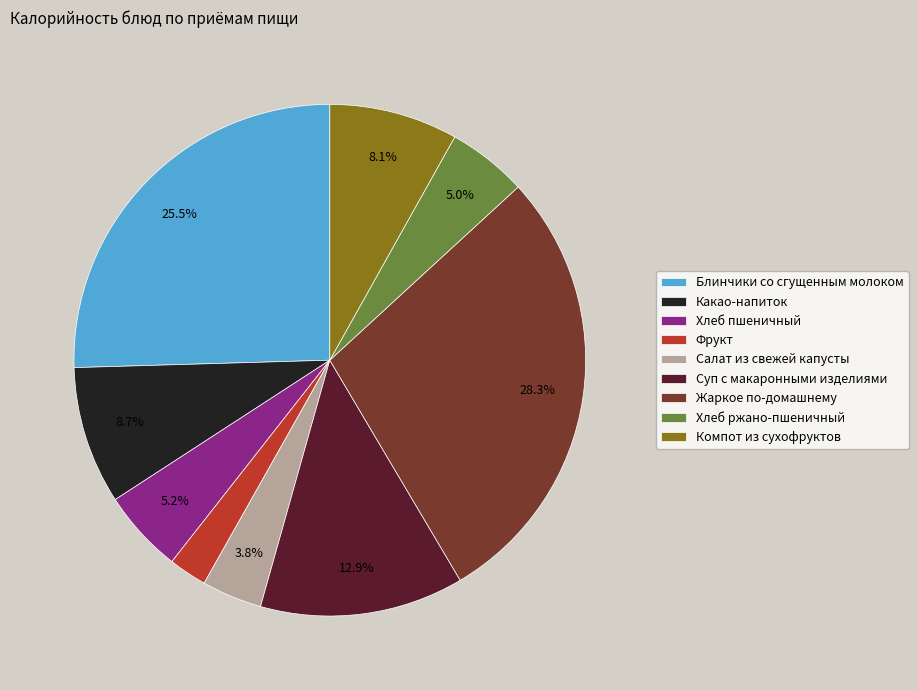

Combined, what portion of the pie is Жаркое по-домашнему and Компот из сухофруктов?

36.4%